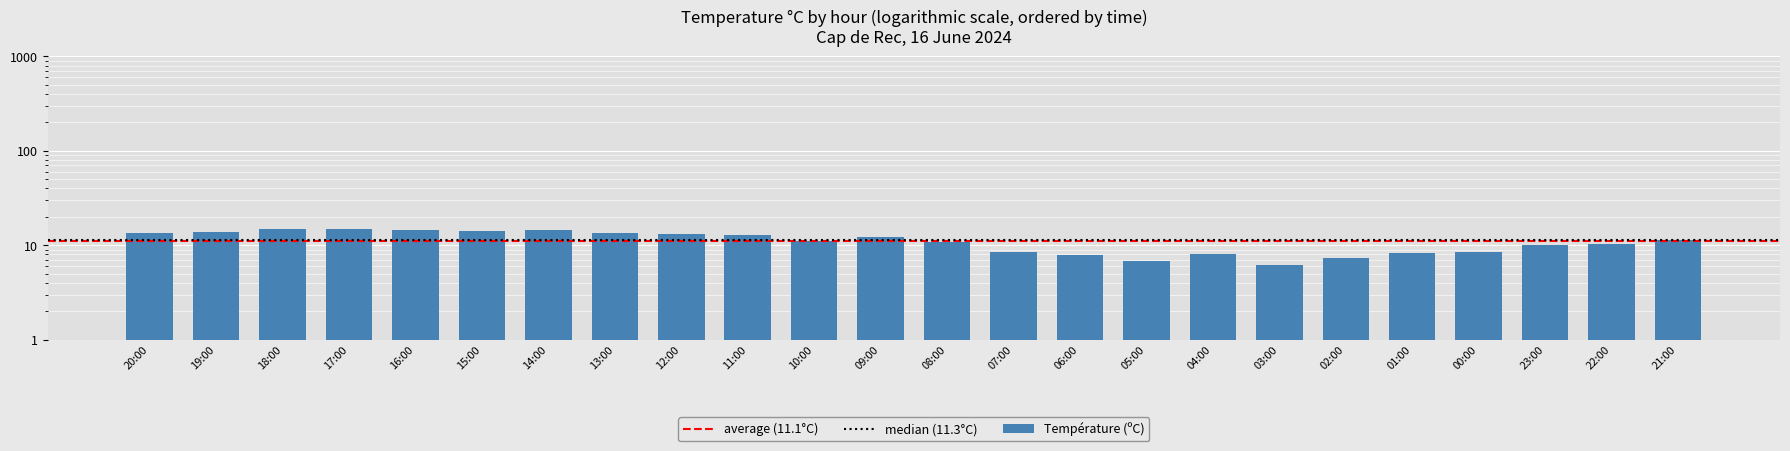

How many series are shown in this chart?

1